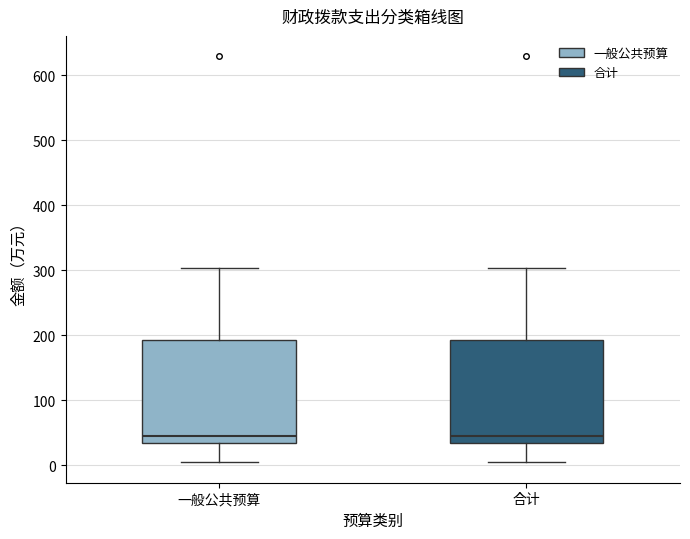

Reading left to right, transcribe this box plot: for each box, give where its median line is, the range the box spans, and where its two whiskers end, as read against the y-axis. The values are not printed on the chart, so give them approximately, as read against the axis.

一般公共预算: median 50, box 30 to 190, whiskers 0 to 300
合计: median 50, box 30 to 190, whiskers 0 to 300